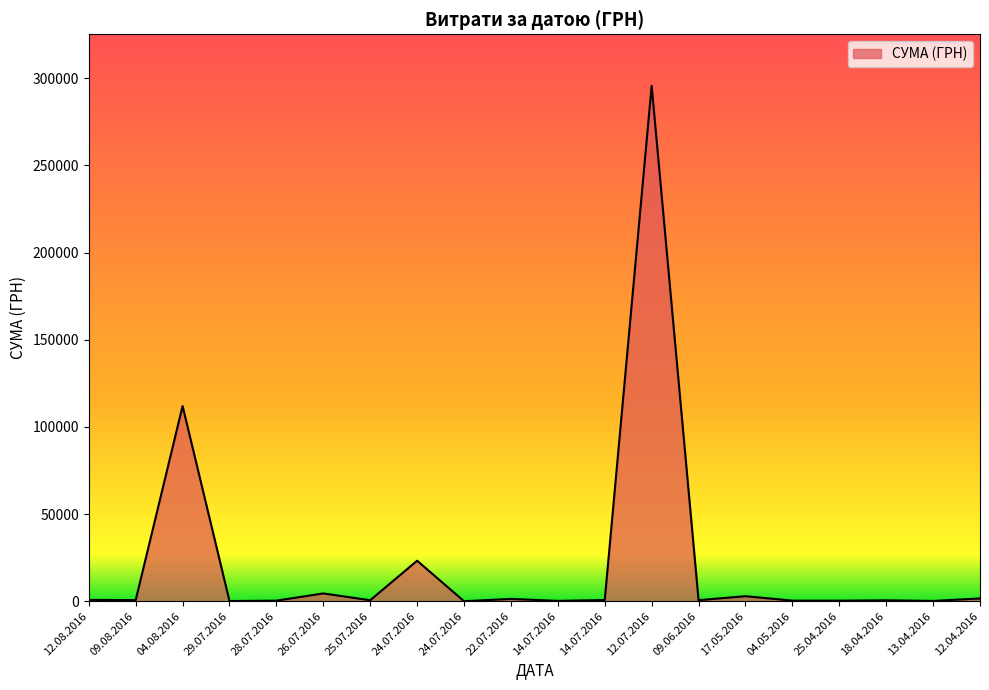

Does the chart display data point markers on the line(s)?

No